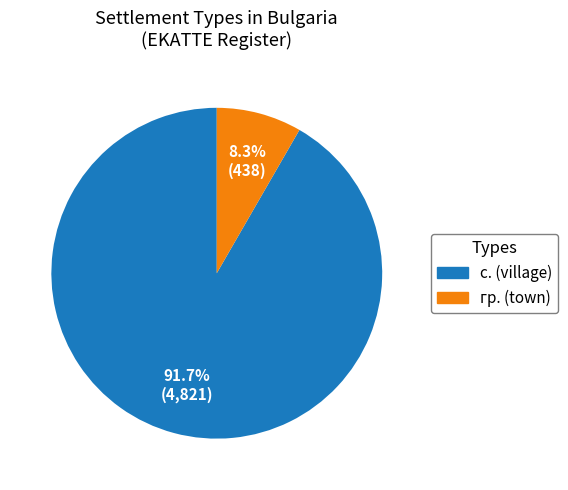

To the nearest percent, what is the average slice percentage?

50%